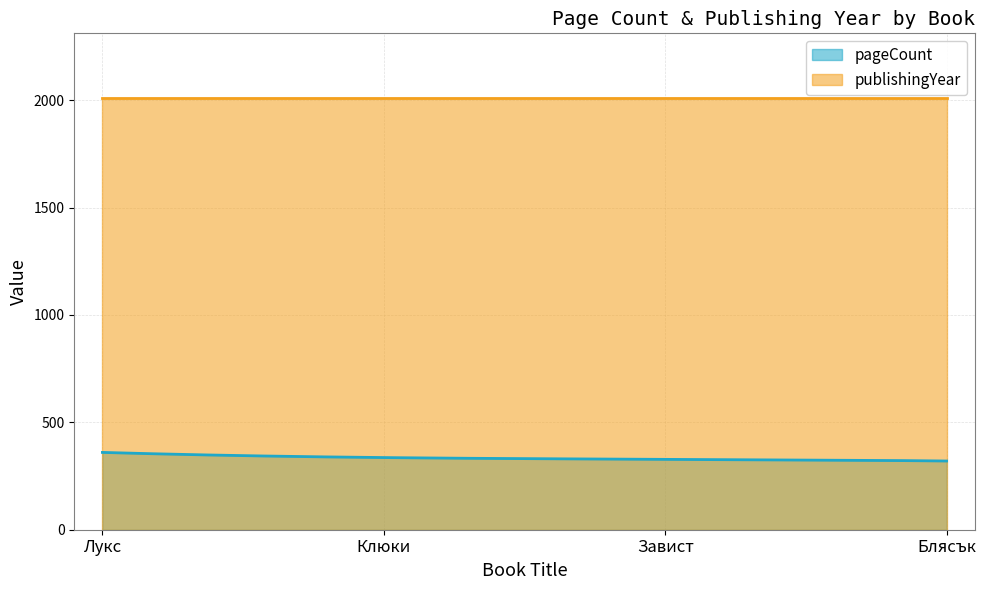

What is the approximate value of pageCount at Блясък, to the nearest 5?

320